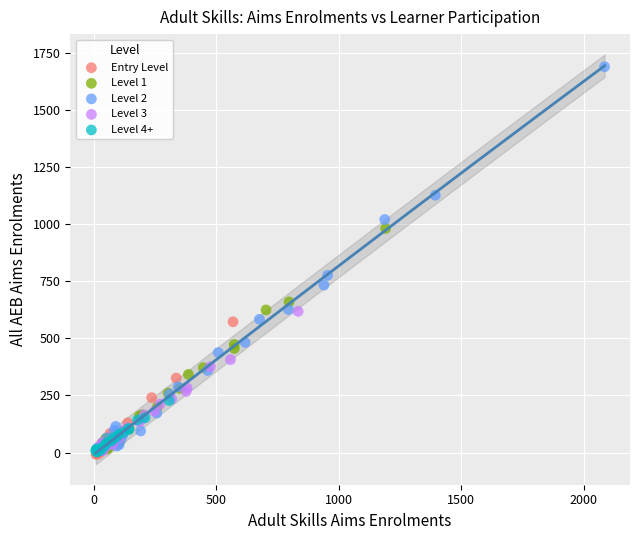

Which series has the widest spread of Y values?

Level 2